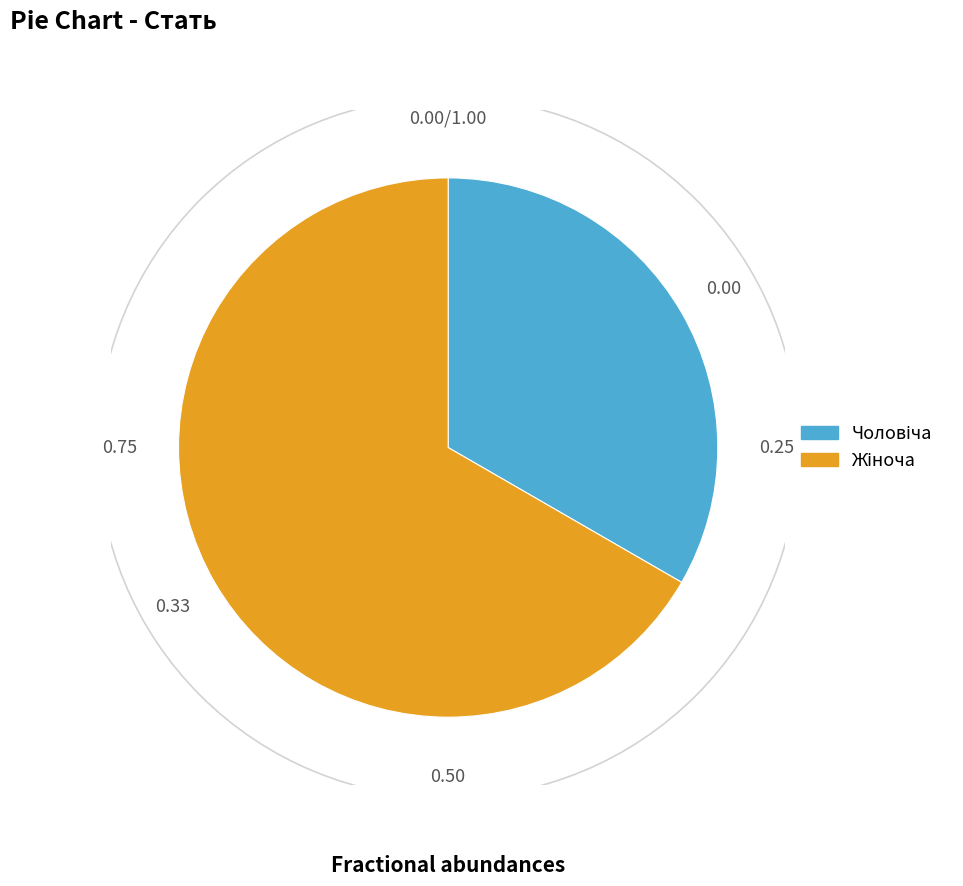

Does any single category account for the majority?

Yes